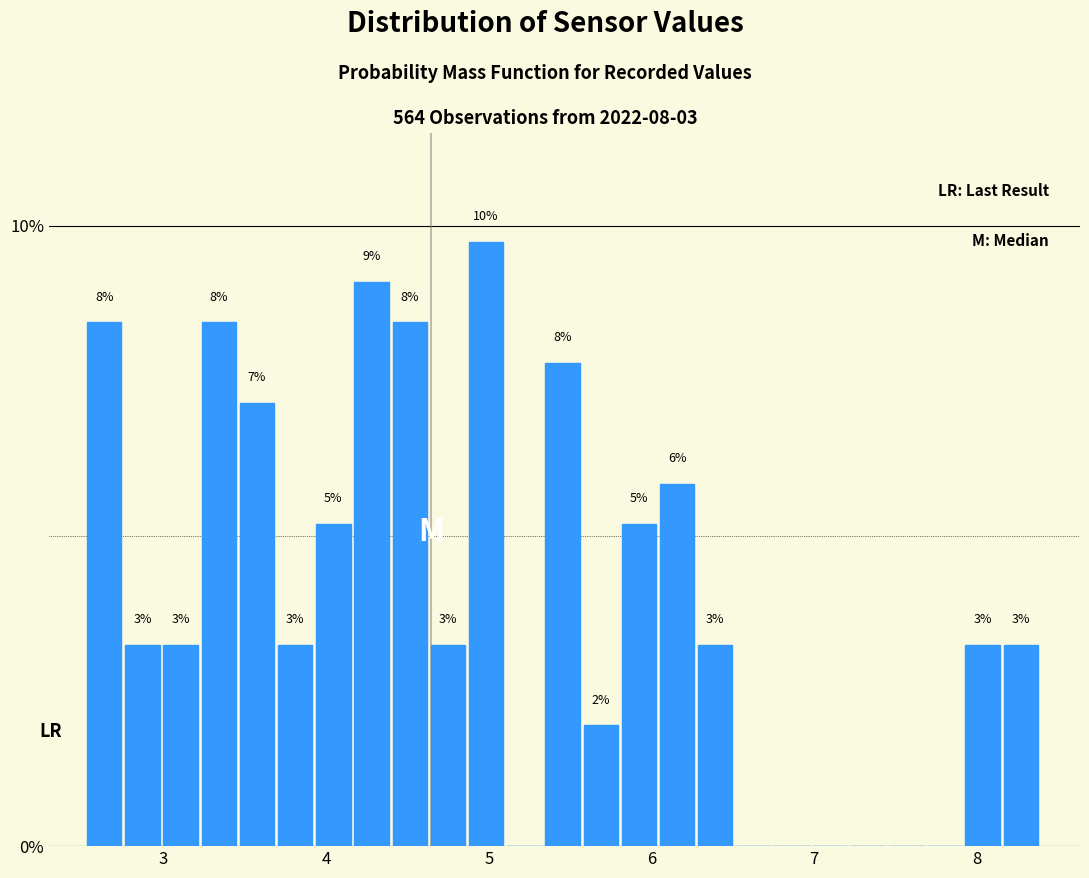

Around what value on the x-axis is the tallest bar? Give the approximate position of its centre, as read against the axis.

5.0